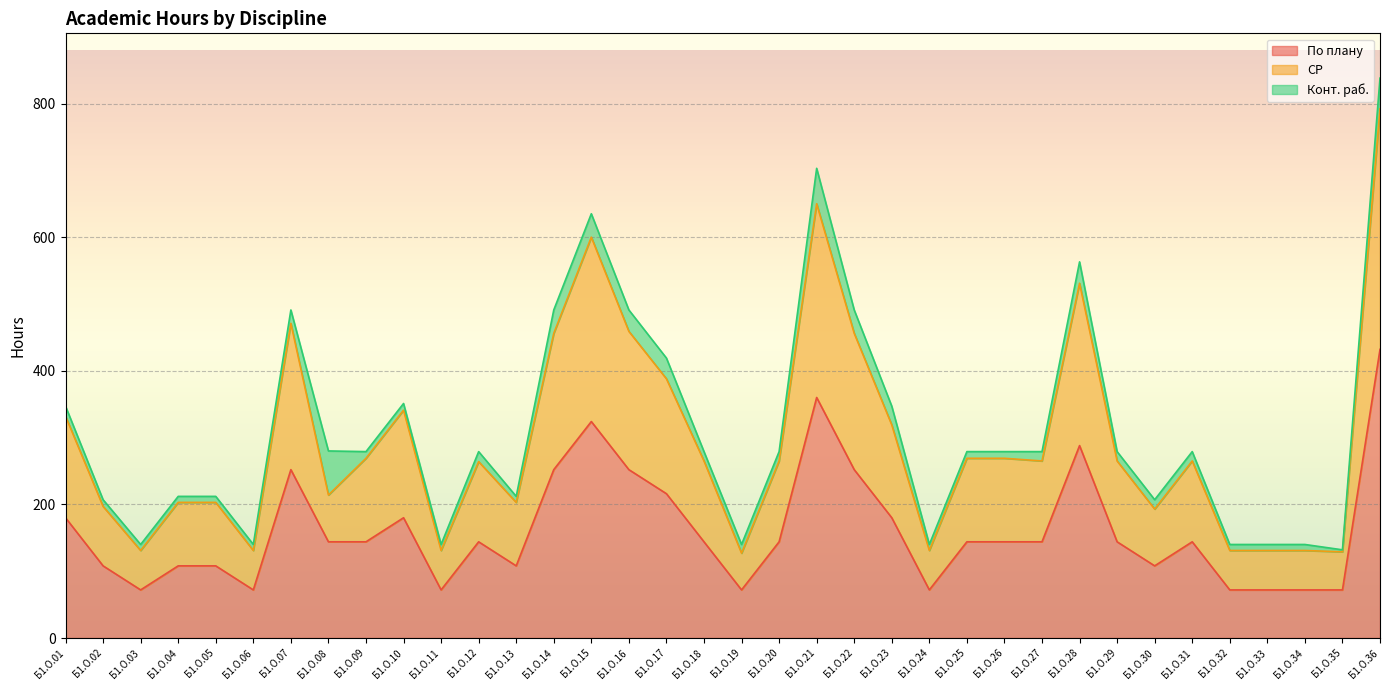

What is the total value across all series at Б1.О.05?

212